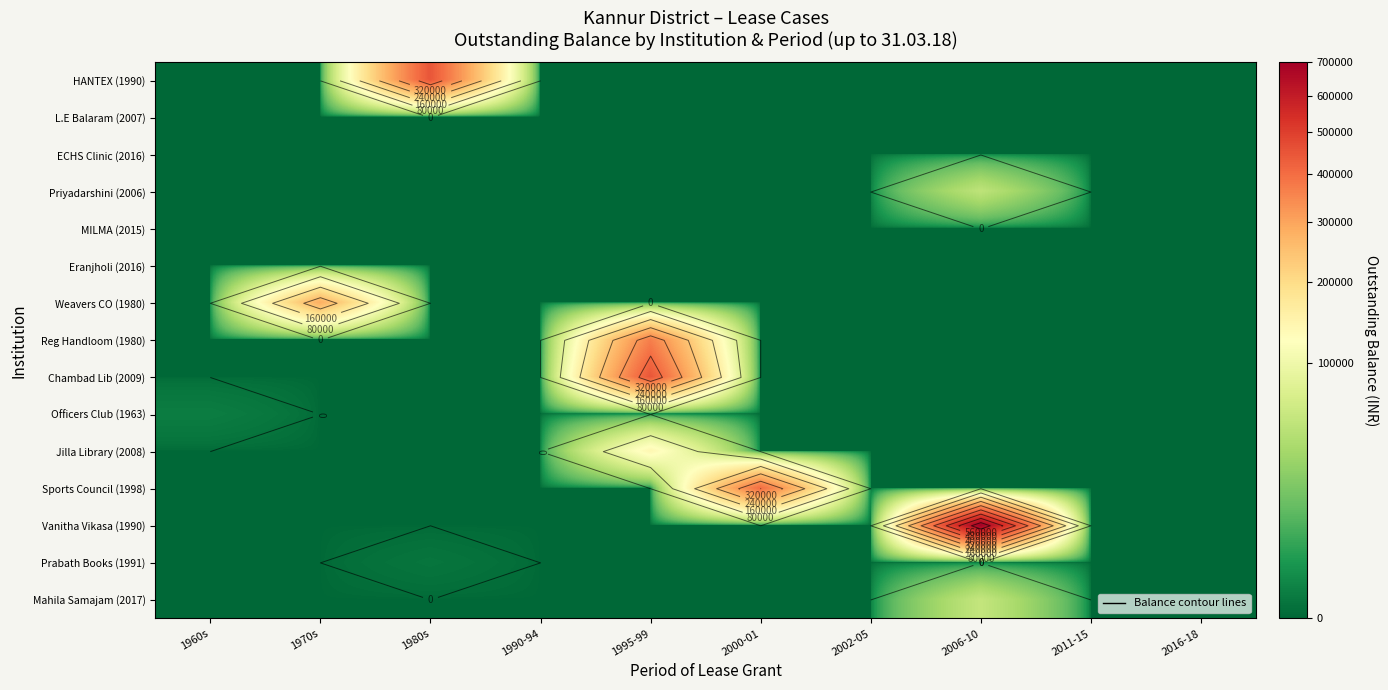

Rank the series at 1970s from highest to lowest value.

Weavers CO (1980), HANTEX (1990), L.E Balaram (2007), ECHS Clinic (2016), Priyadarshini (2006), MILMA (2015), Eranjholi (2016), Reg Handloom (1980), Chambad Lib (2009), Officers Club (1963), Jilla Library (2008), Sports Council (1998), Vanitha Vikasa (1990), Prabath Books (1991), Mahila Samajam (2017)